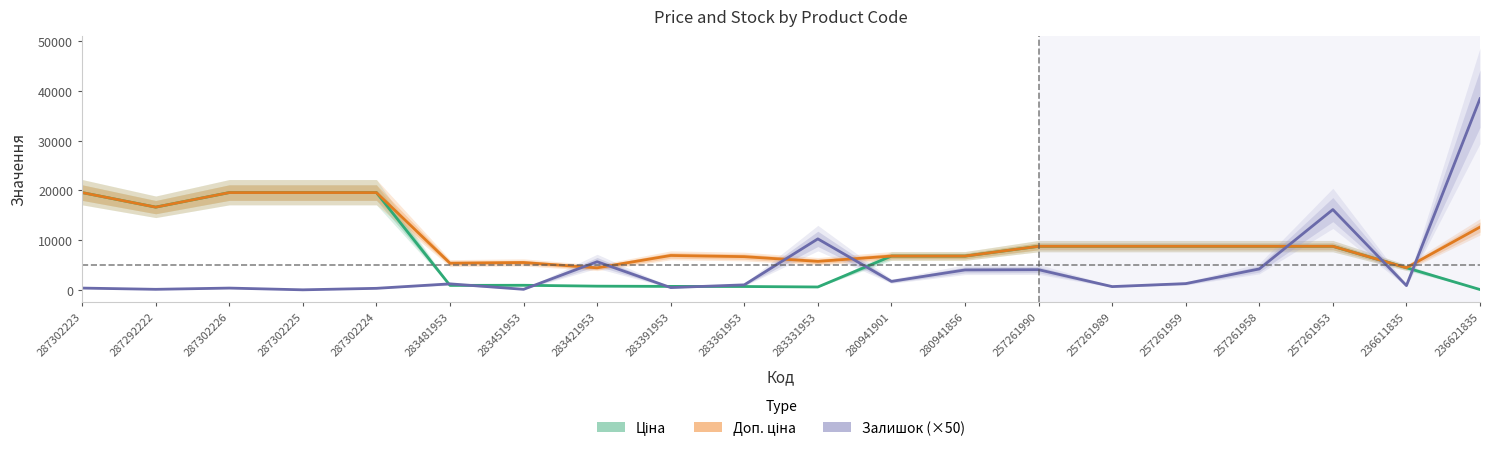

What are all the series names shown in the legend?

Ціна, Доп. ціна, Залишок (×50)